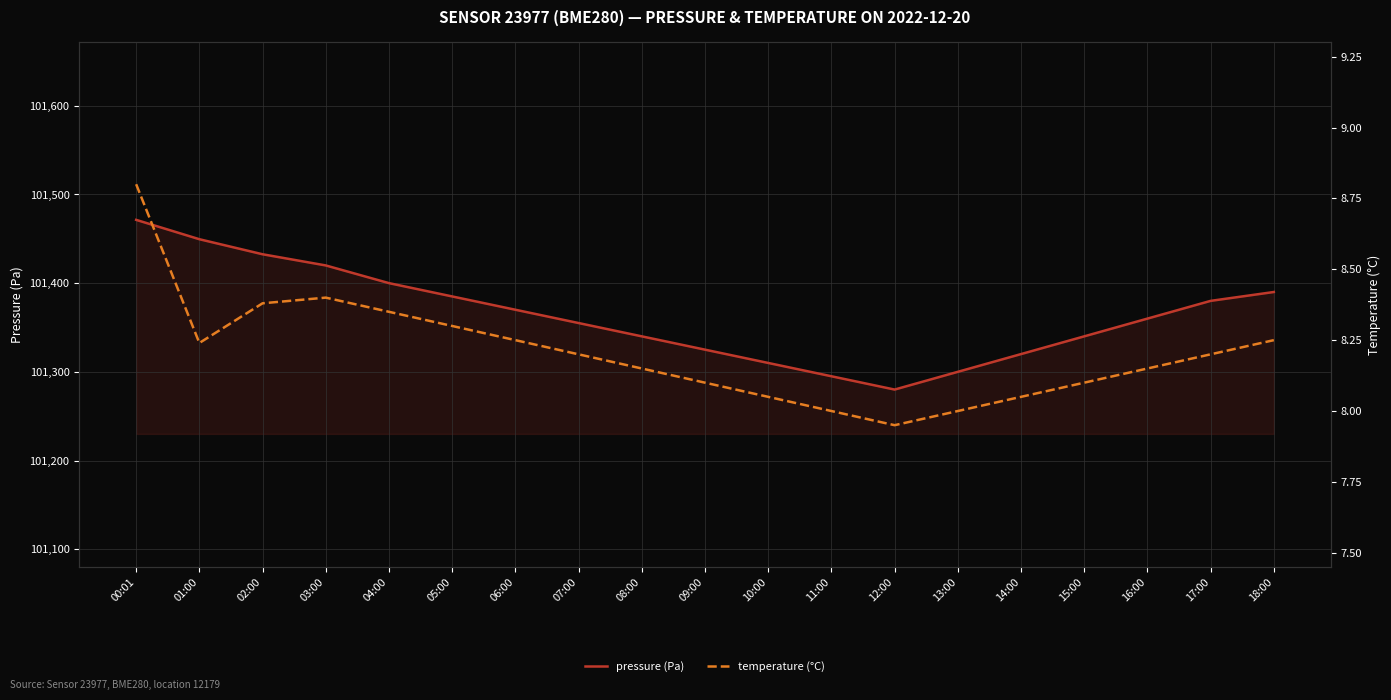

Which series changed the most between 01:00 and 15:00?

pressure (Pa)